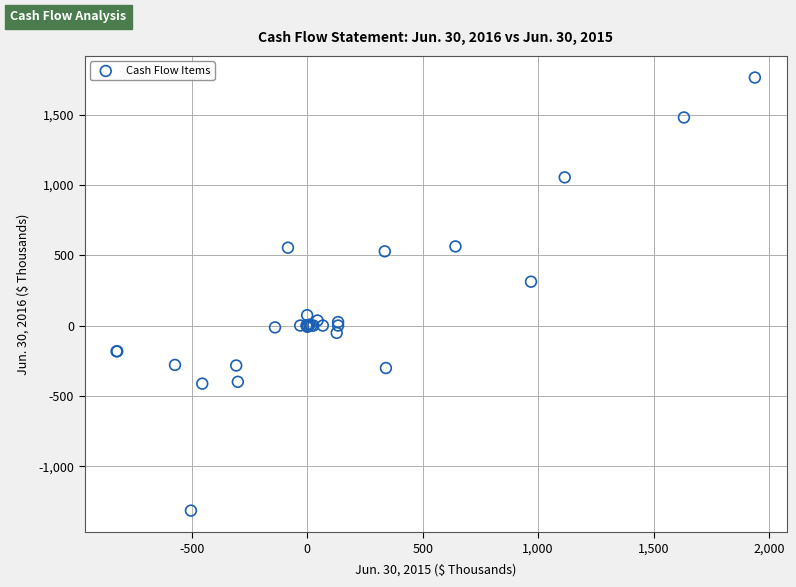

What Y value in the scatter plot is closest to 224?

312